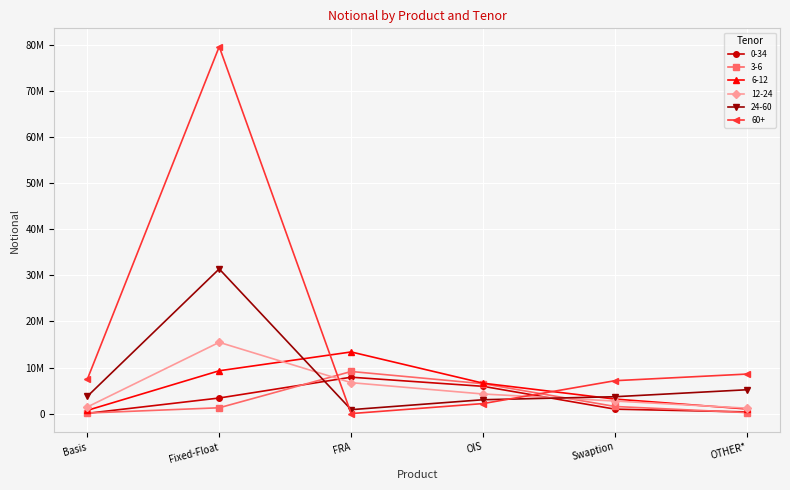

Which series has the largest total across all categories?

60+